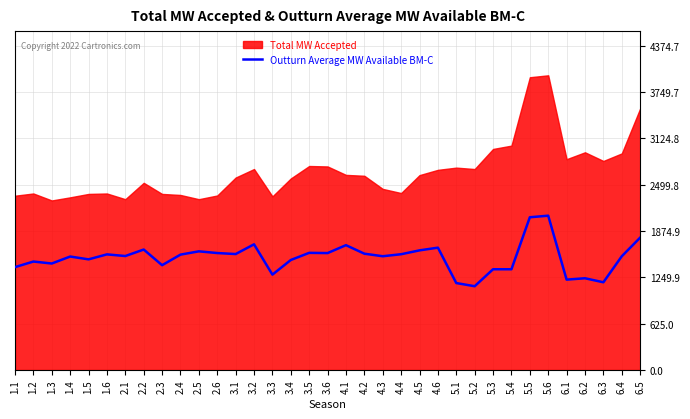

Where is the first local minimum?

1.3